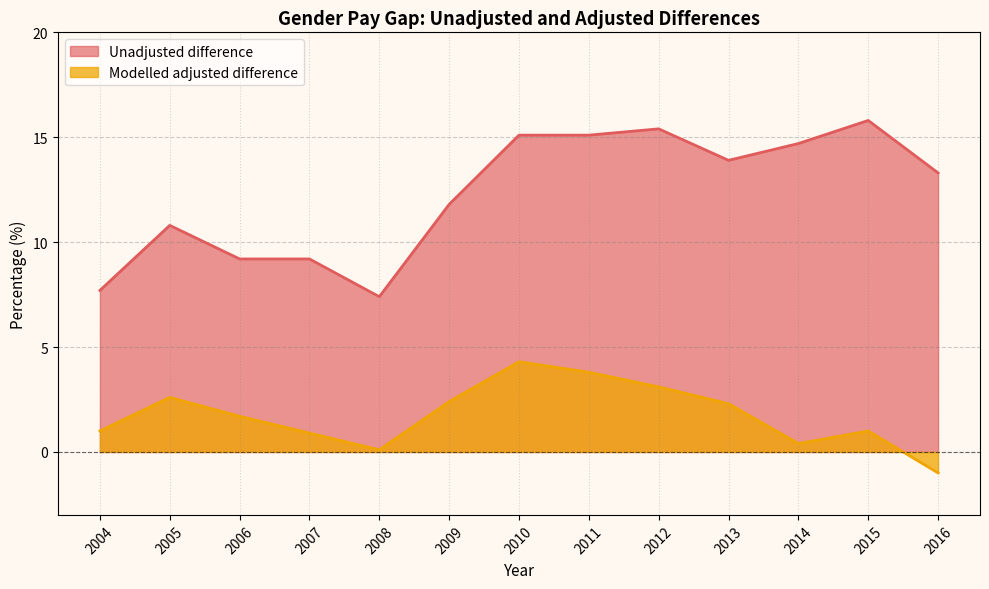

At which label is Unadjusted difference closest to 11?

2005